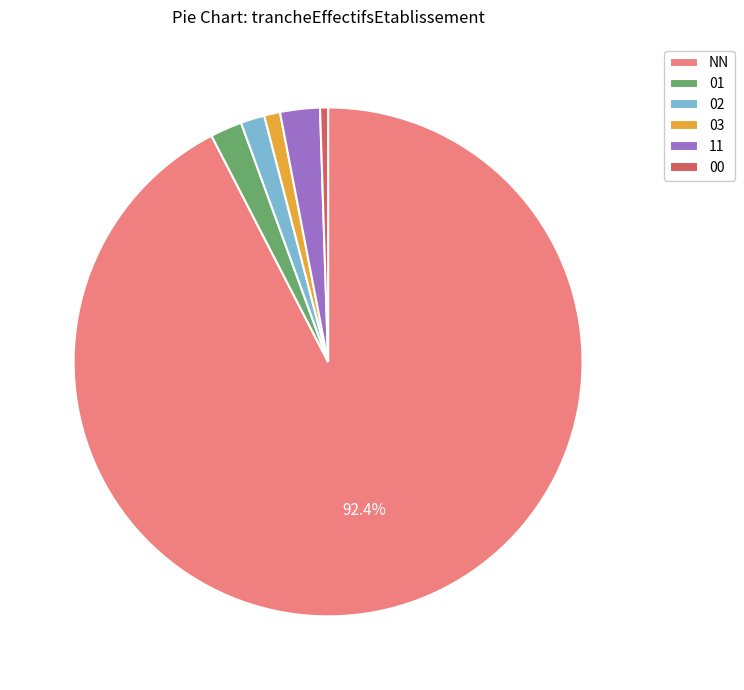

Which category accounts for the majority?

NN